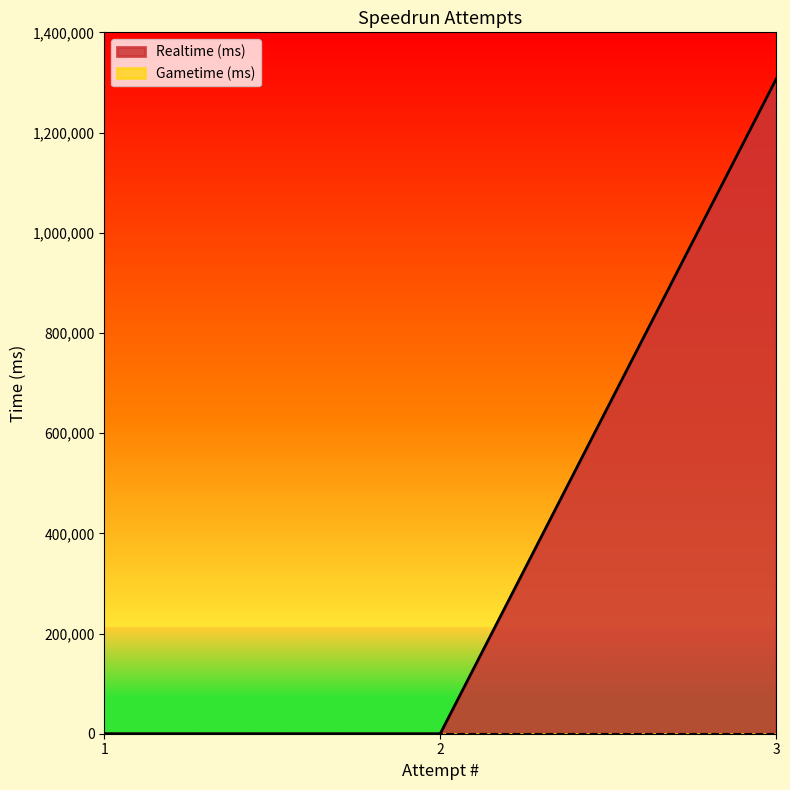

List the labels in order of value, smallest first.

1, 2, 3